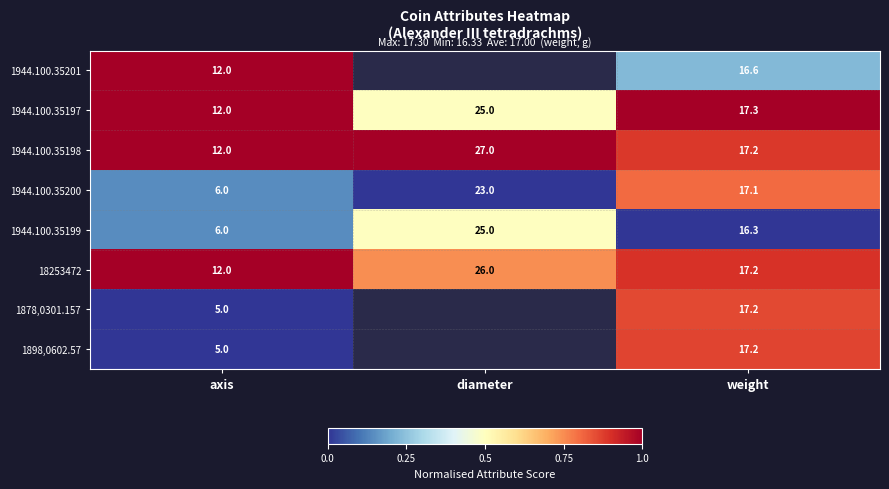

How many data points does each series have?

3